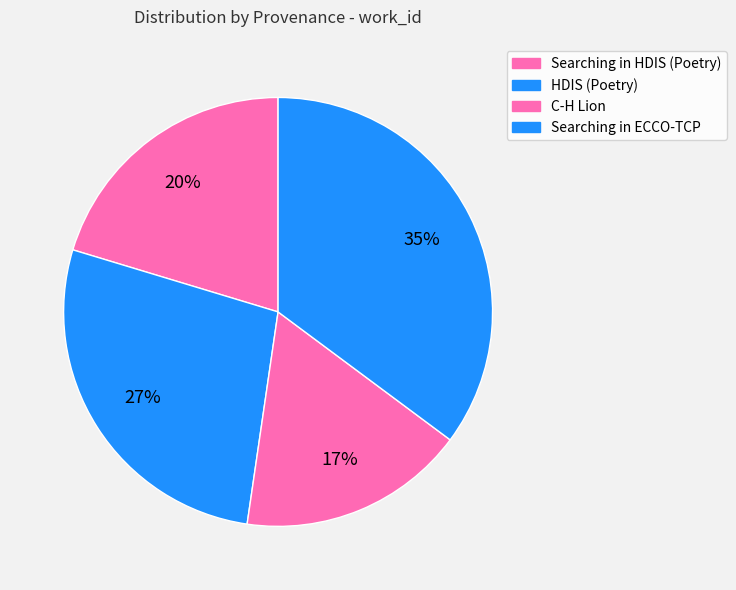

Which slice is the smallest?

C-H Lion